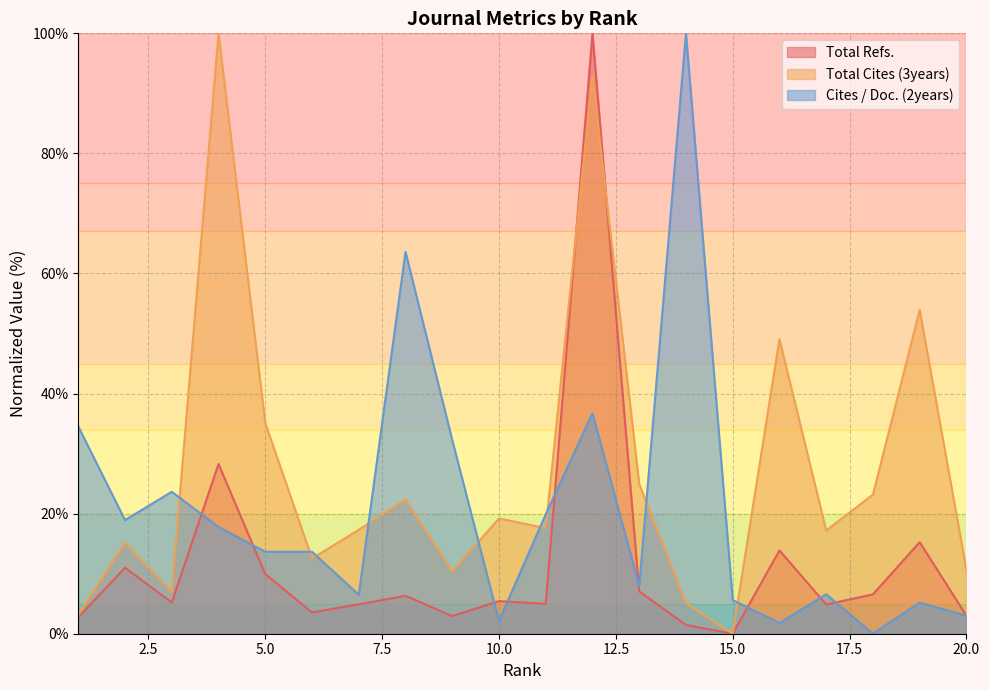

What is the difference between the highest and lowest values at 3?

18.4